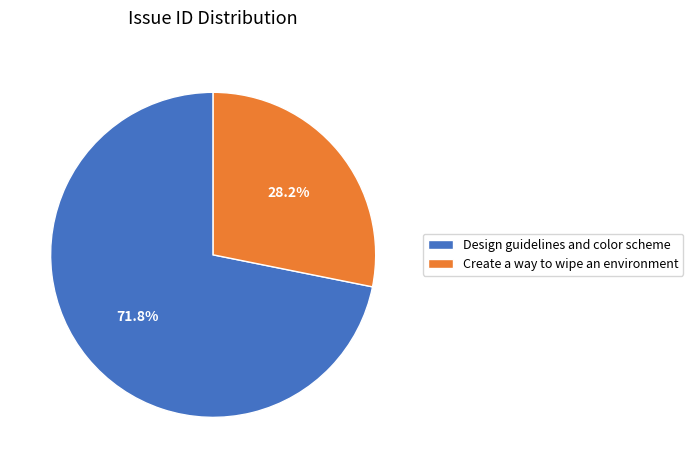

What is the smallest slice in the pie chart?

Create a way to wipe an environment